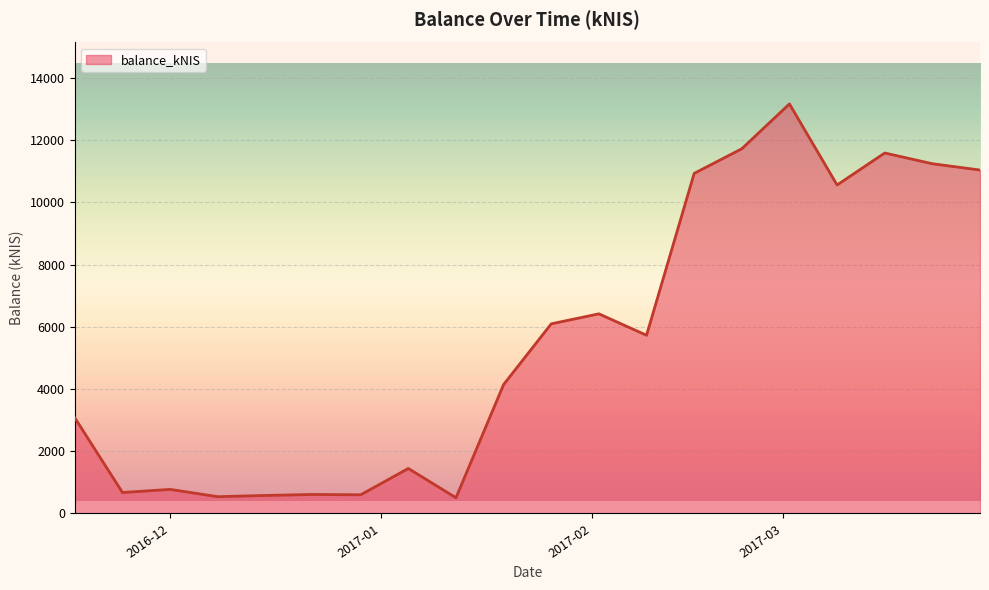

What is the difference between the second highest and second lowest values?

11180.6